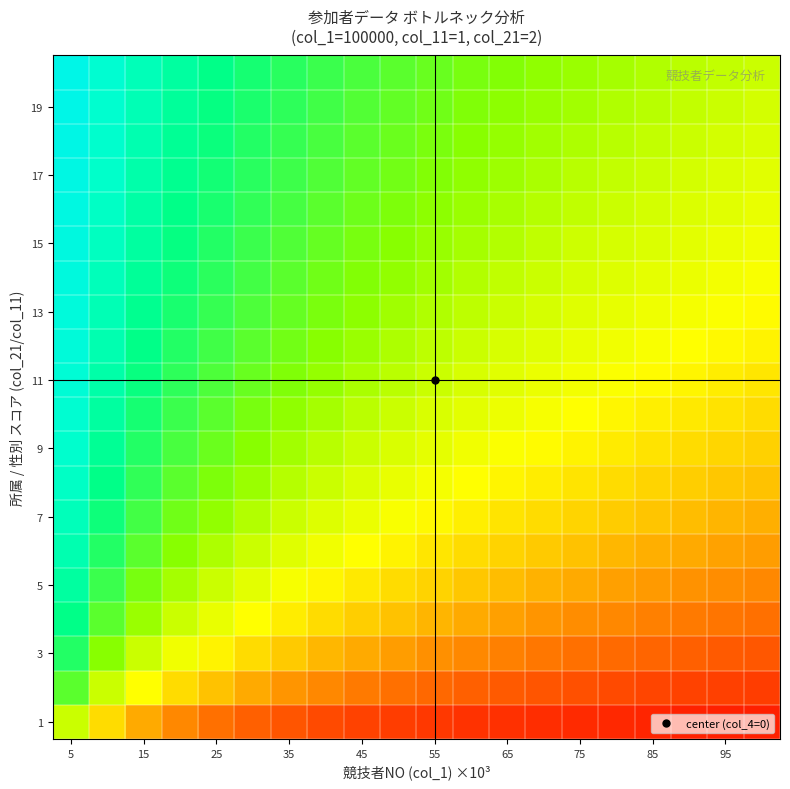

Count the number of categories in the chart.

20